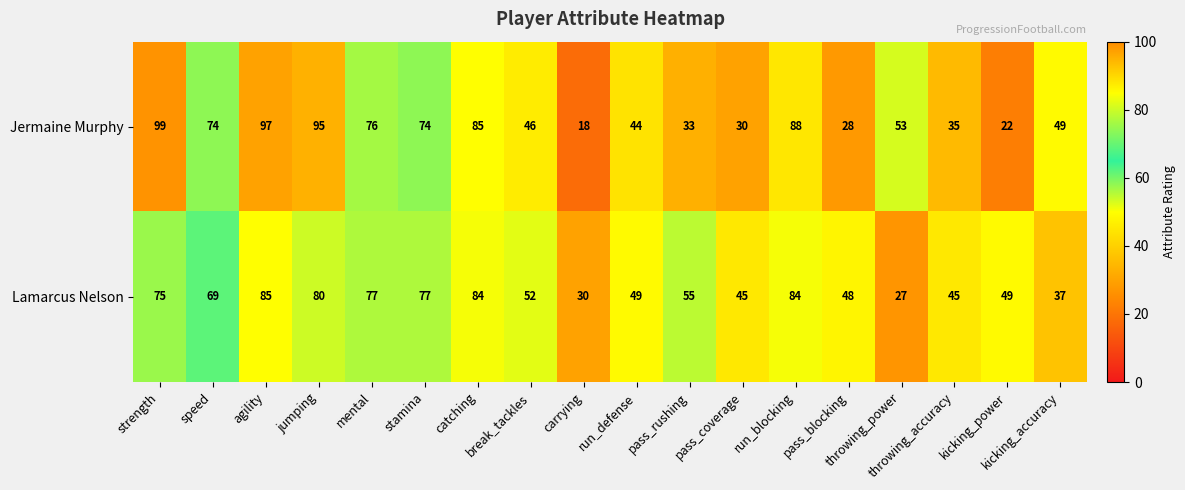

What is the average value of the Jermaine Murphy series?

58